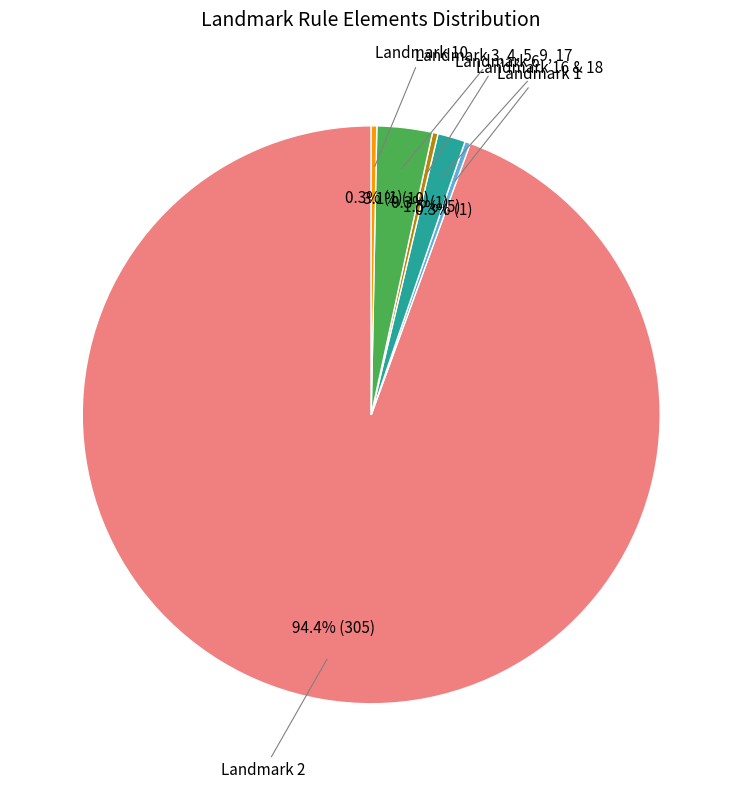

Is there any slice that represents more than half of the pie?

Yes